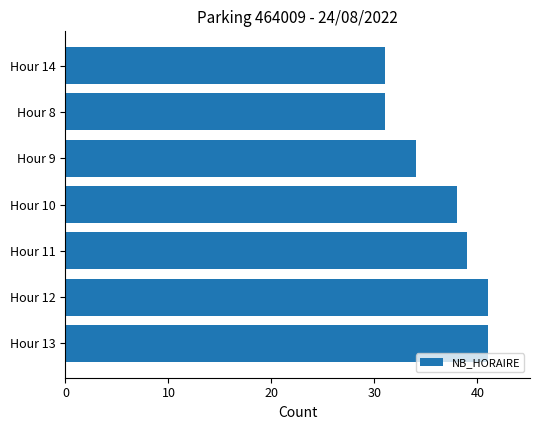

How many series are shown in this chart?

1